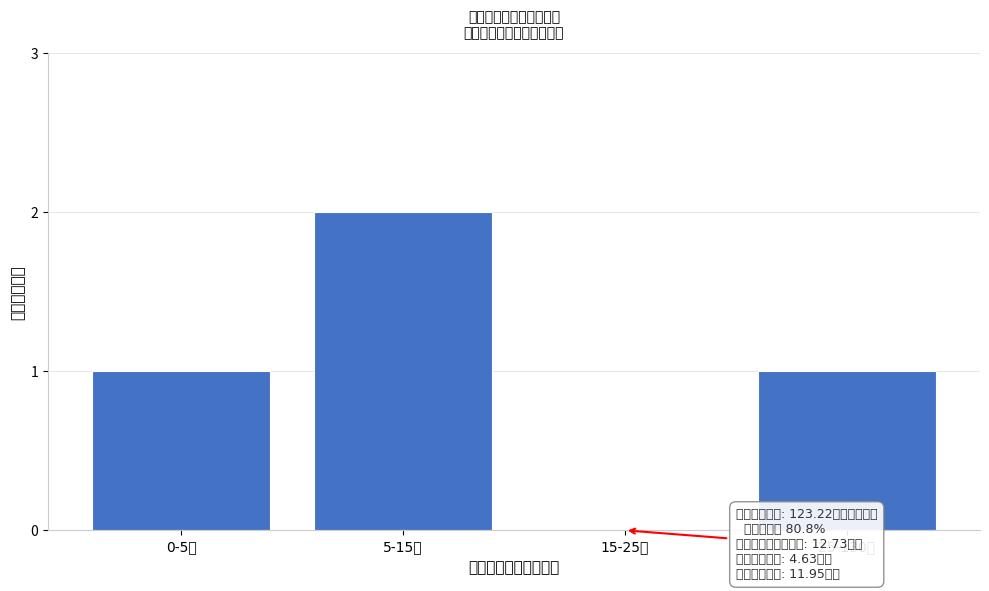

Reading left to right, transcribe all the data shown in this chart.

0-5万=1	5-15万=2	15-25万=0	25-130万=1